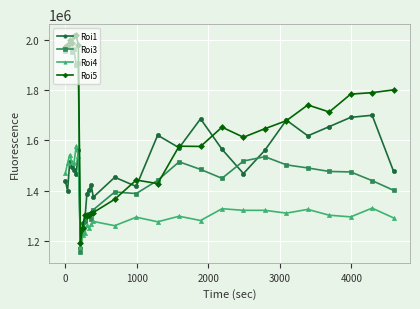

What is the greatest value displayed?

2019082.6